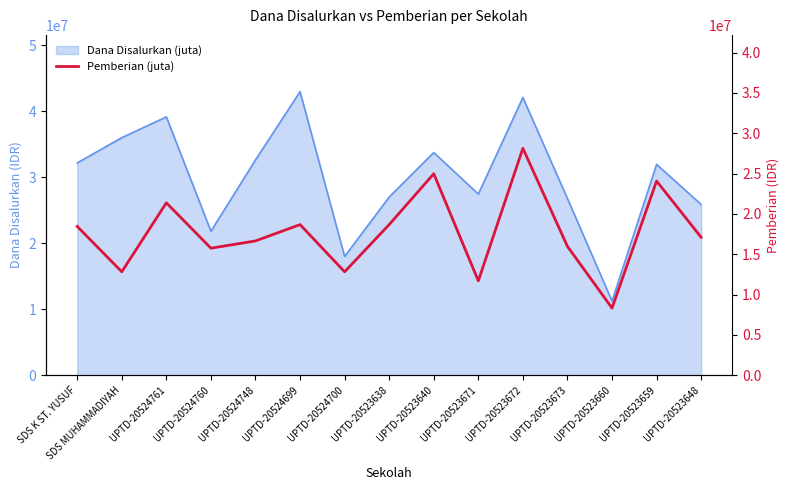

Where does the data first go above 17100000?

SDS K ST. YUSUF